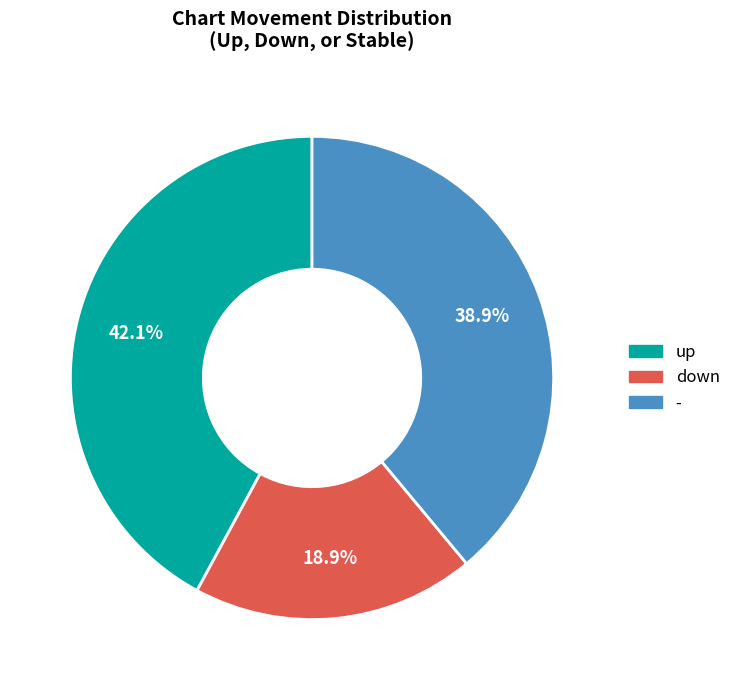

Does - represent more than half of the total?

No